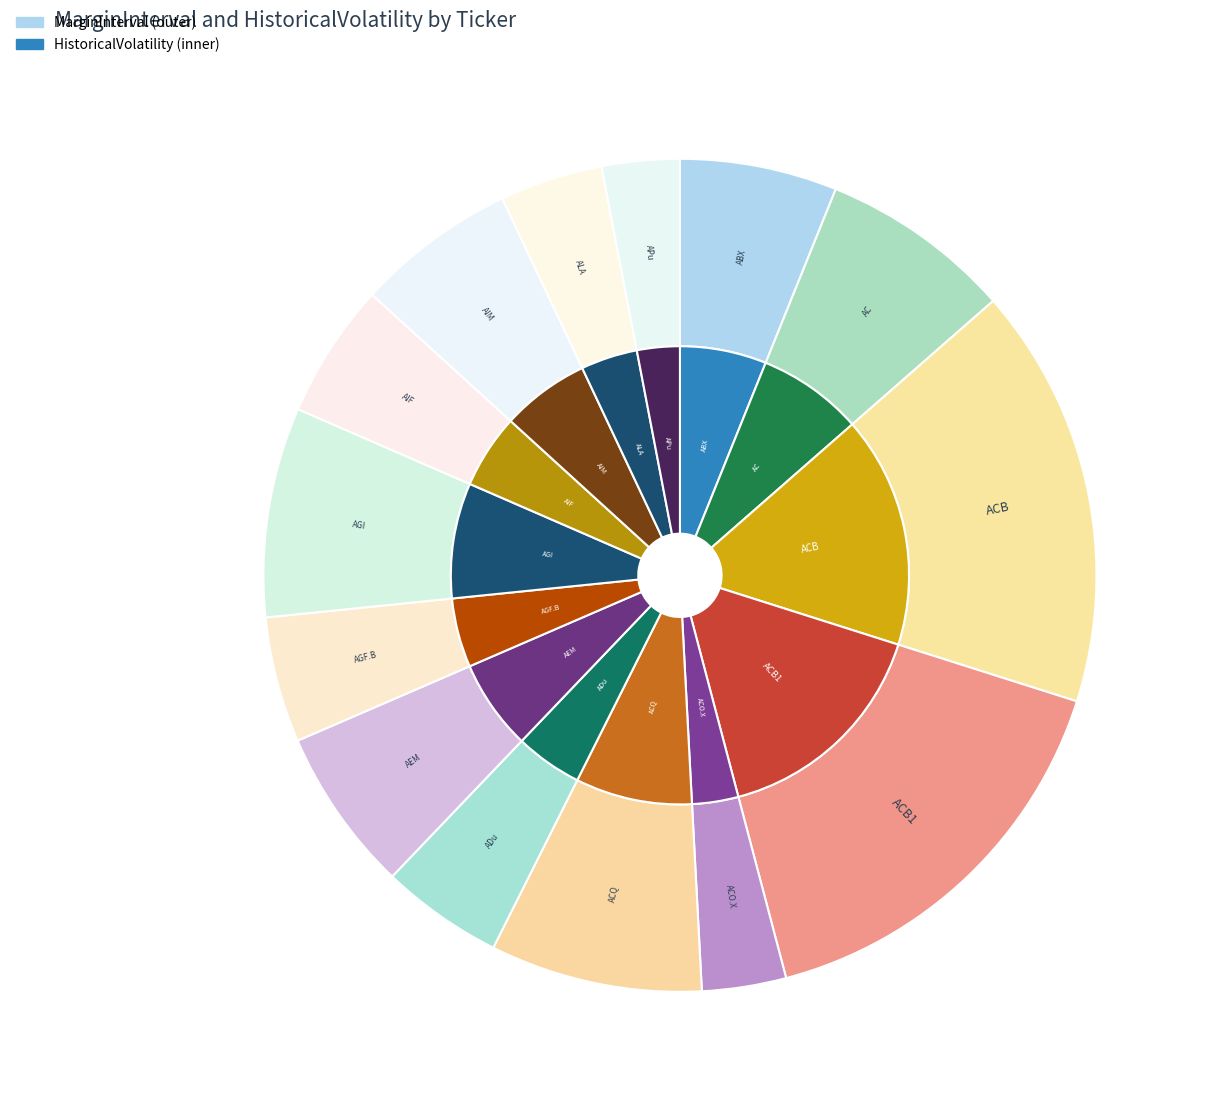

Is AIF the majority of the pie?

No